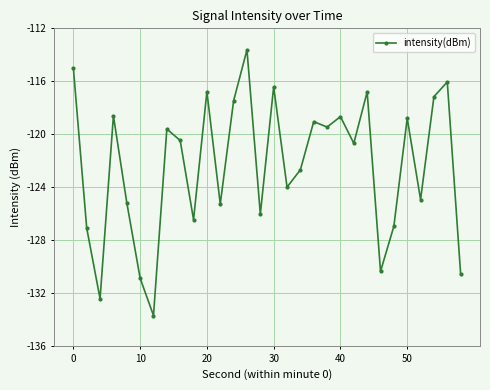

What is the minimum value shown in the chart?

-133.7